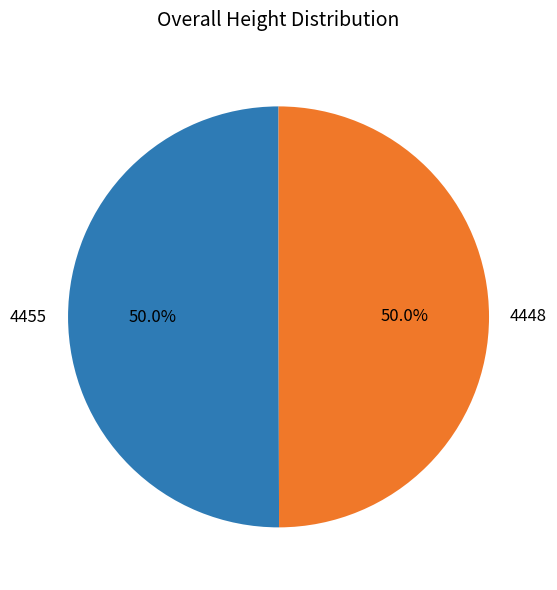

Approximately how many times larger is the value at 4448 compared to 4455?

1.0